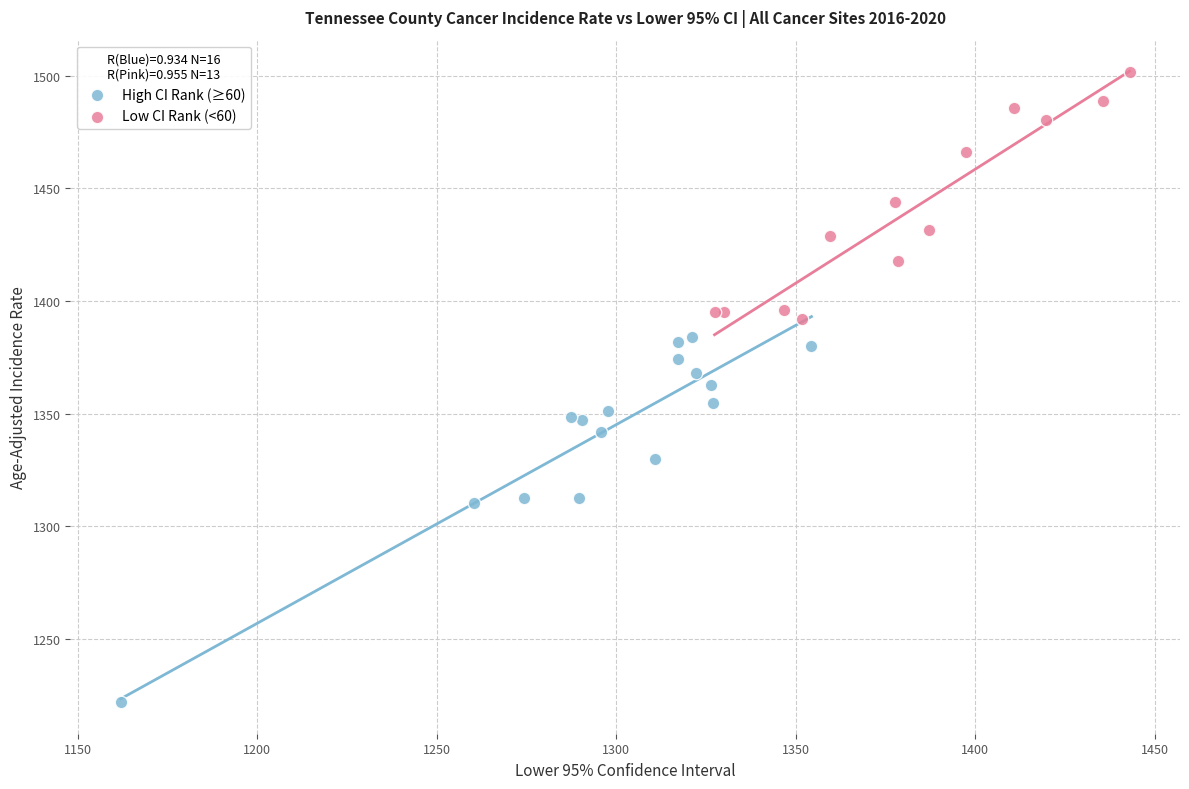

Which series reaches the maximum Y coordinate?

Low CI Rank (<60)